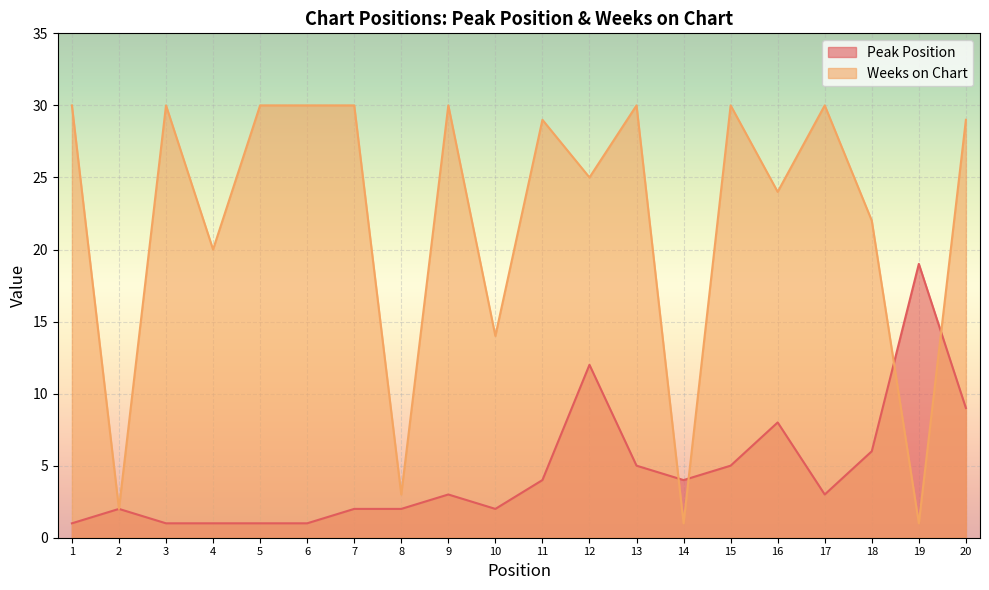

What is the minimum value for Peak Position?

1